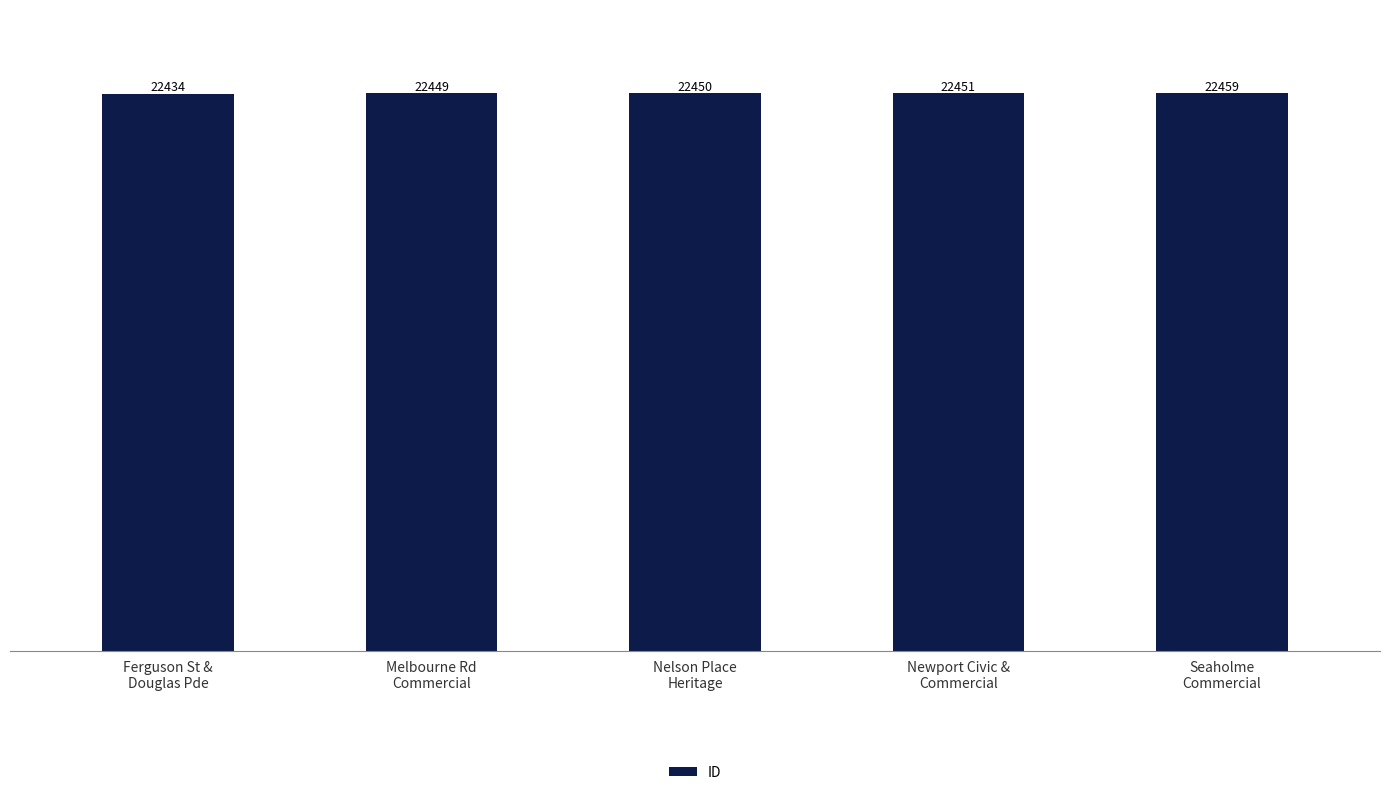

Which category has the highest value across all series?

Seaholme
Commercial